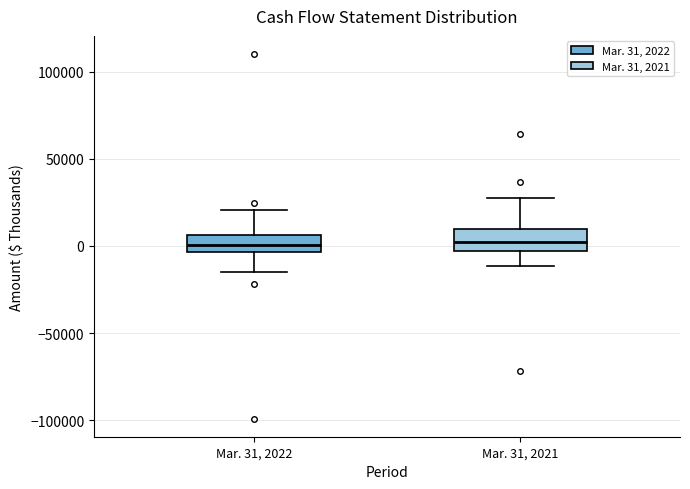

Reading left to right, transcribe this box plot: for each box, give where its median line is, the range the box spans, and where its two whiskers end, as read against the y-axis. The values are not printed on the chart, so give them approximately, as read against the axis.

Mar. 31, 2022: median 0, box -5000 to 5000, whiskers -15000 to 20000
Mar. 31, 2021: median 0, box -5000 to 10000, whiskers -10000 to 25000